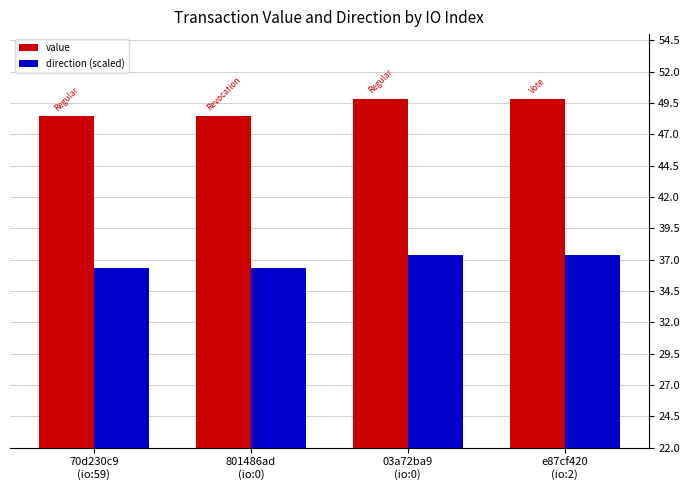

What are all the series names shown in the legend?

value, direction (scaled)